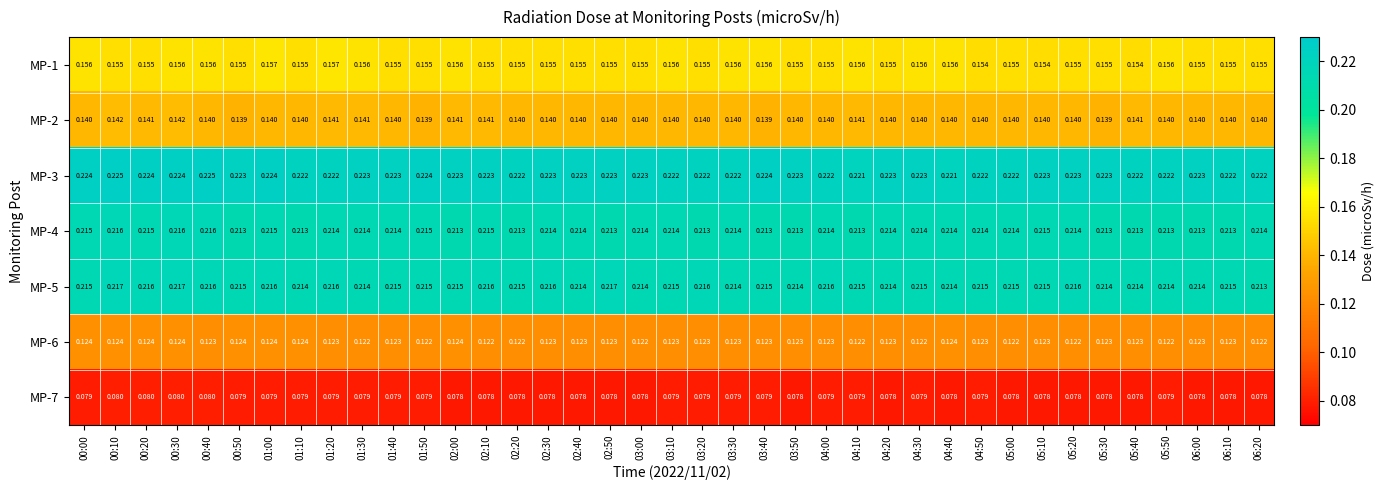

At how many categories does at least one series exceed 0?

39